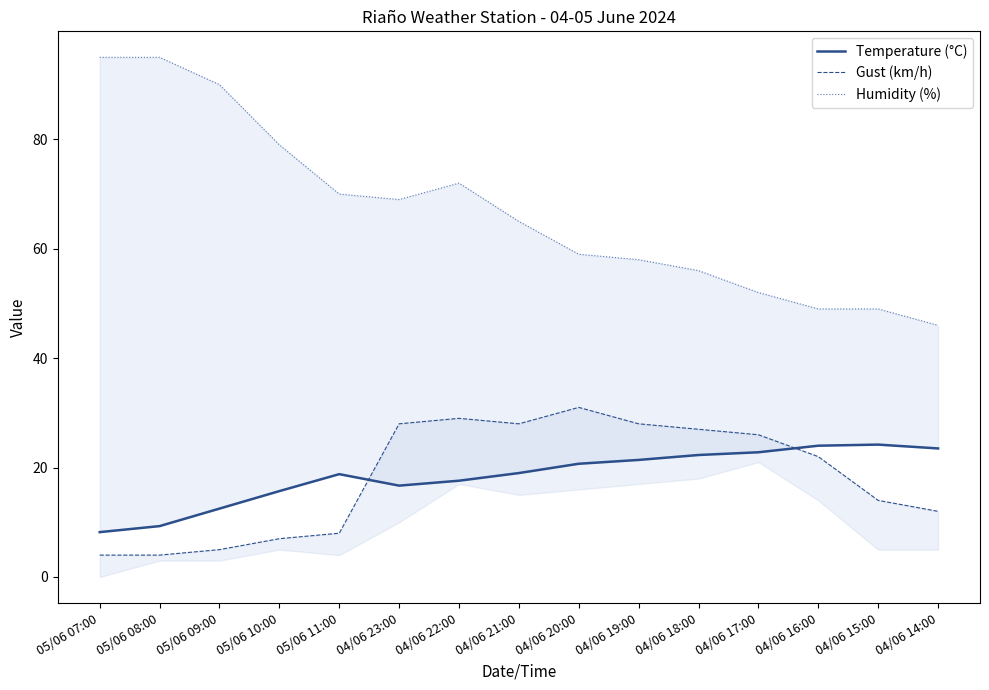

True or false: Gust (km/h) has a value of 36.5 at 04/06 16:00.

False